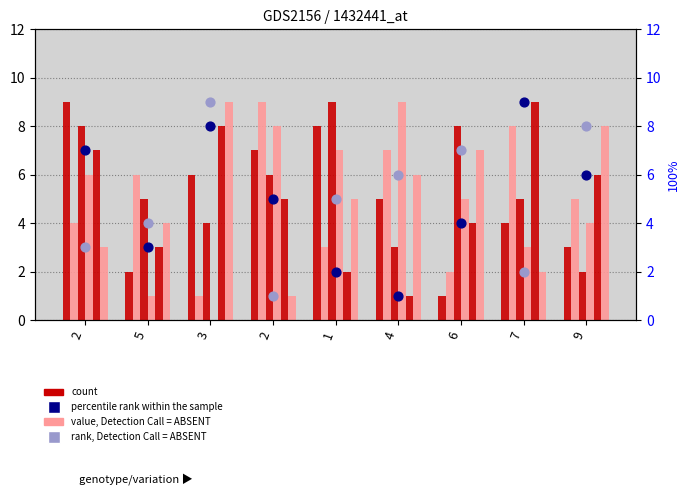

At which category is the sum across all series the highest?

3